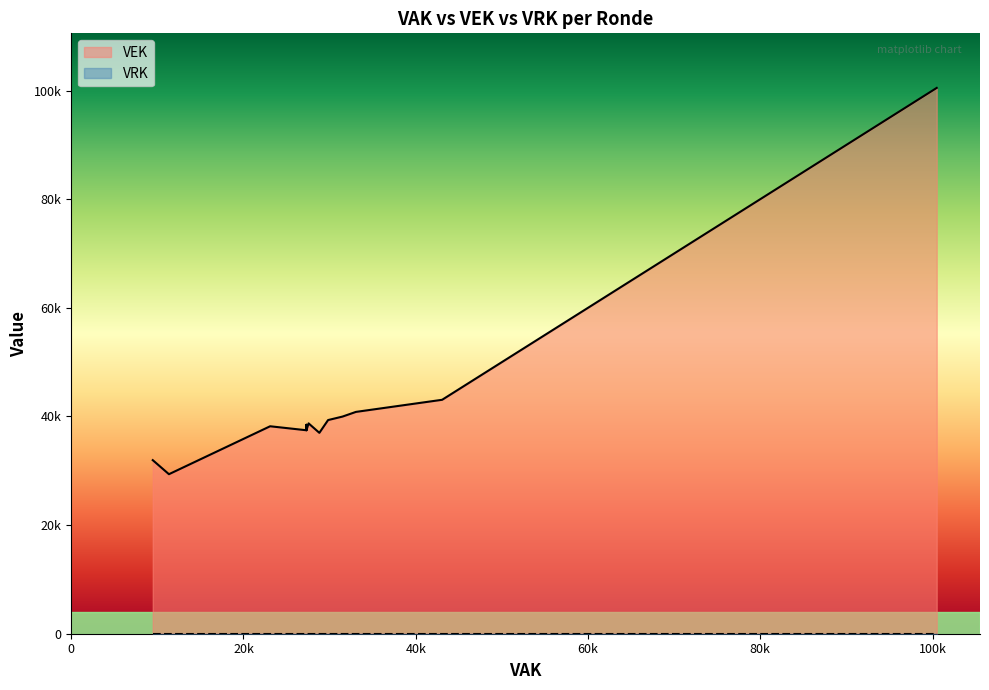

True or false: VRK has more than 2 points higher than both neighbors.

False